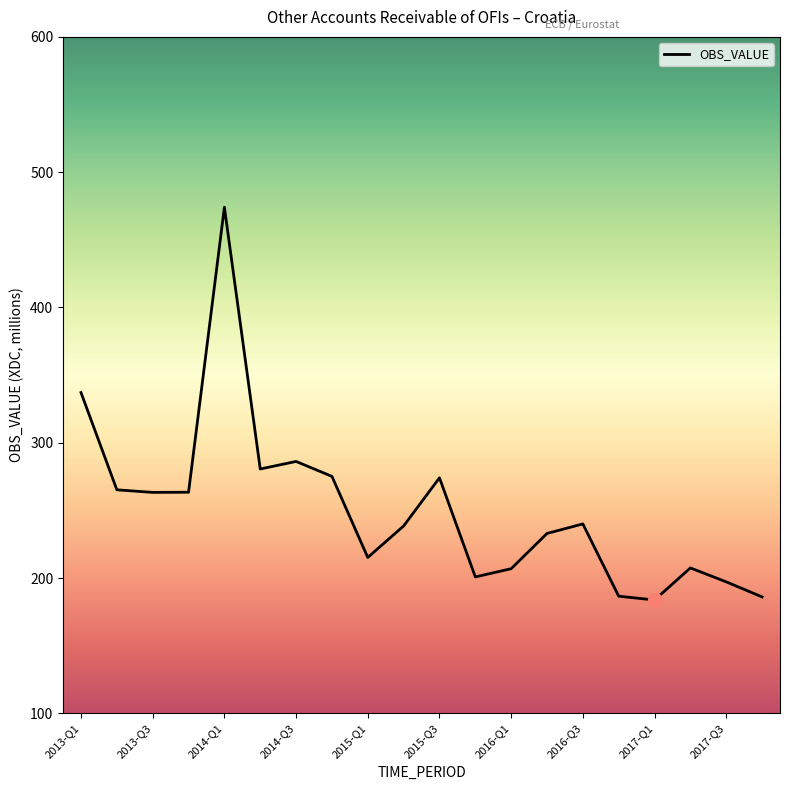

What is the smallest value displayed?

183.8